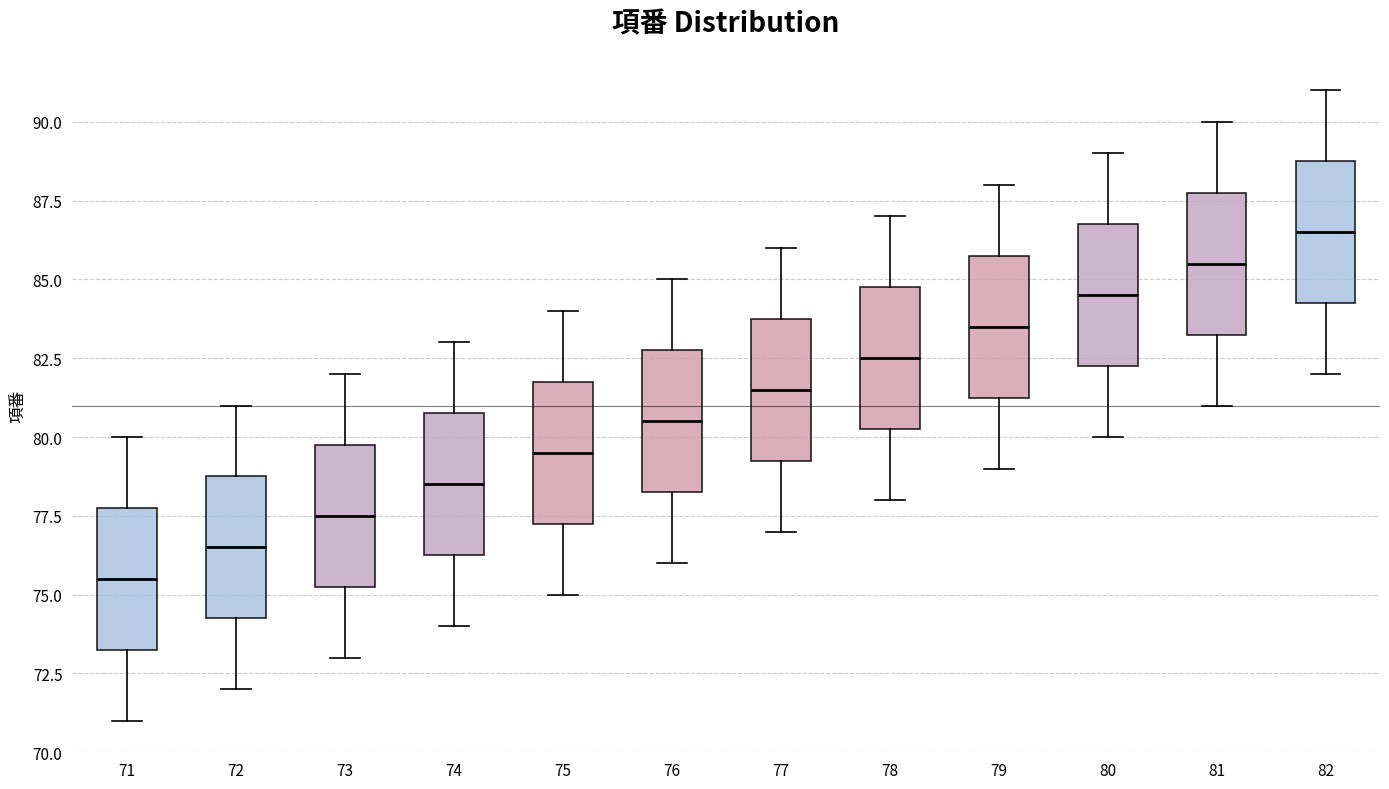

Reading left to right, transcribe this box plot: for each box, give where its median line is, the range the box spans, and where its two whiskers end, as read against the y-axis. The values are not printed on the chart, so give them approximately, as read against the axis.

71: median 75.5, box 73.5 to 78.0, whiskers 71.0 to 80.0
72: median 76.5, box 74.5 to 79.0, whiskers 72.0 to 81.0
73: median 77.5, box 75.5 to 80.0, whiskers 73.0 to 82.0
74: median 78.5, box 76.5 to 81.0, whiskers 74.0 to 83.0
75: median 79.5, box 77.5 to 82.0, whiskers 75.0 to 84.0
76: median 80.5, box 78.5 to 83.0, whiskers 76.0 to 85.0
77: median 81.5, box 79.5 to 84.0, whiskers 77.0 to 86.0
78: median 82.5, box 80.5 to 85.0, whiskers 78.0 to 87.0
79: median 83.5, box 81.5 to 86.0, whiskers 79.0 to 88.0
80: median 84.5, box 82.5 to 87.0, whiskers 80.0 to 89.0
81: median 85.5, box 83.5 to 88.0, whiskers 81.0 to 90.0
82: median 86.5, box 84.5 to 89.0, whiskers 82.0 to 91.0